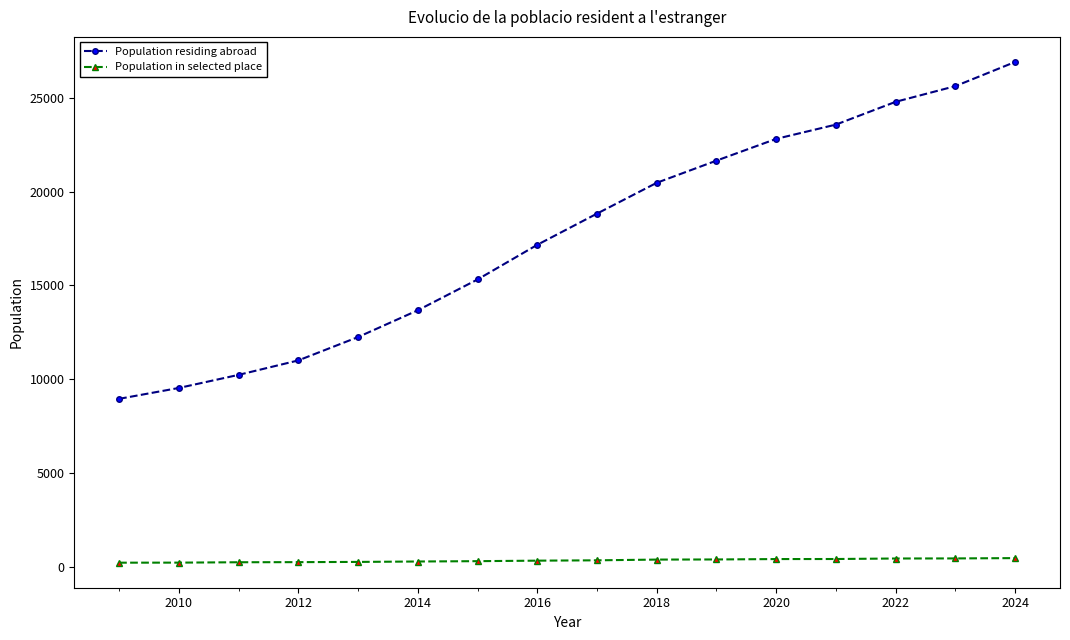

List the series in order of their peak value, lowest first.

Population in selected place, Population residing abroad